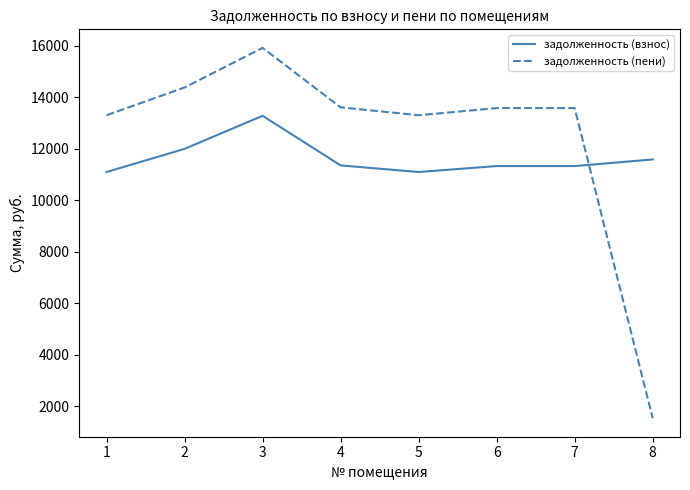

The задолженность (пени) series shows 13606.0 at 4. True or false?

True